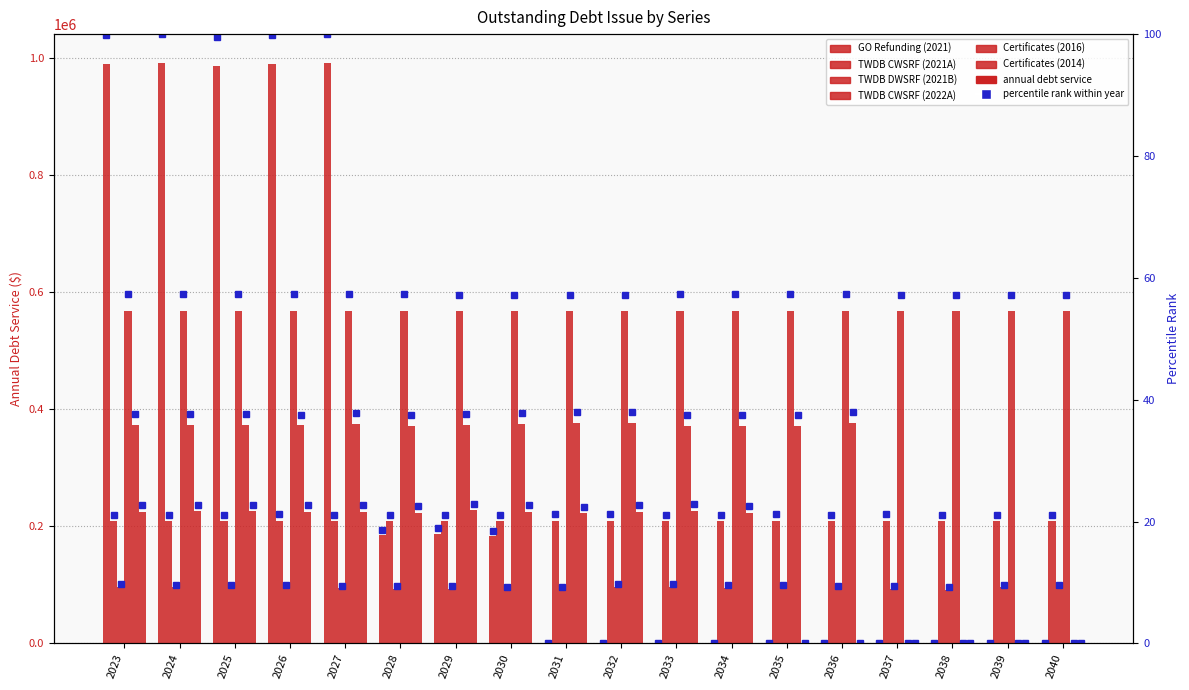

At which category is the sum across all series the highest?

2027